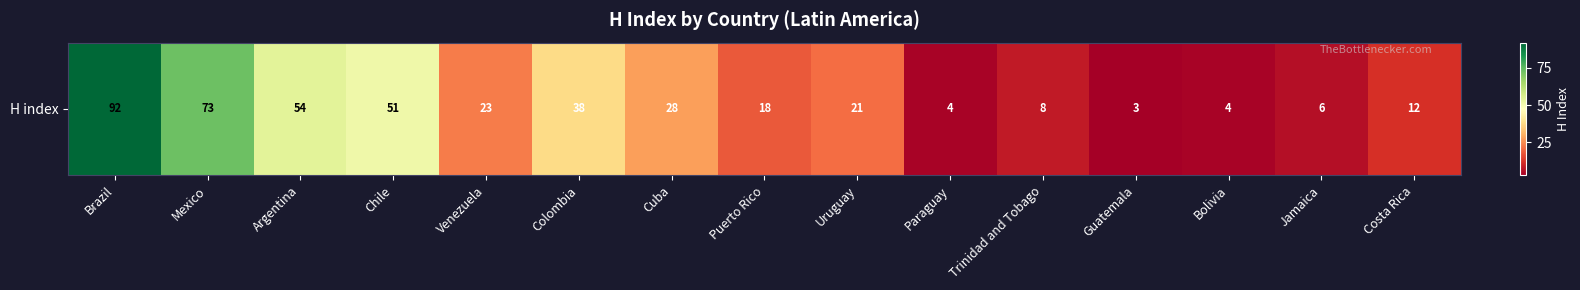

The value at Colombia is 38. True or false?

True